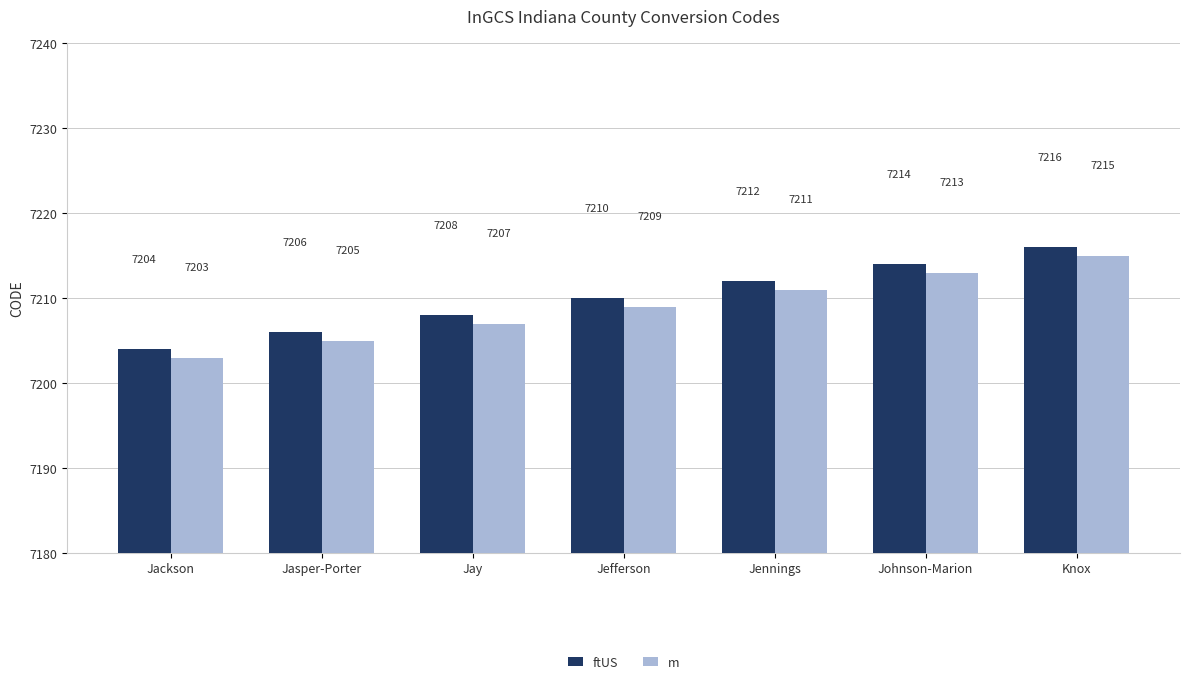

How many ftUS values are between 7206 and 7214?

5